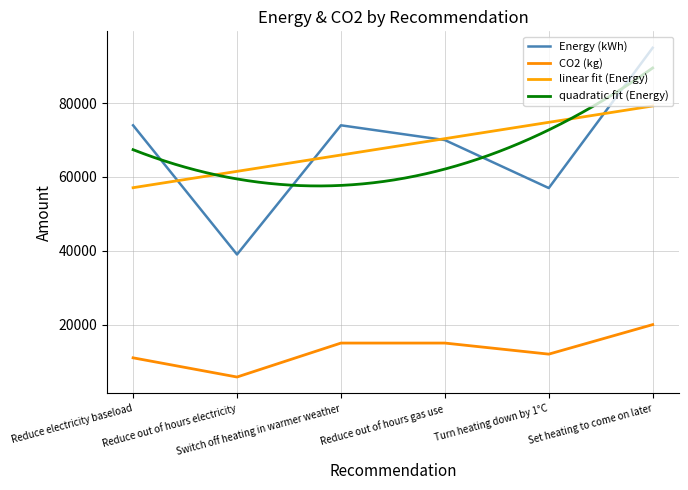

How many series are shown in this chart?

2